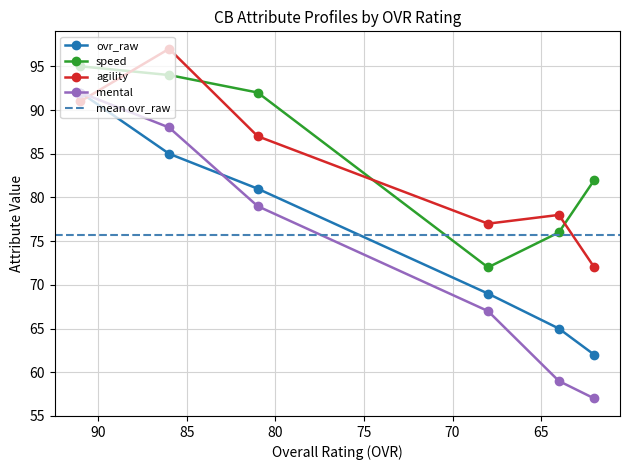

Reading left to right, transcribe all the data shown in this chart.

ovr_raw: Alex Mackey=92	Gabe Peterson=85	Garrett Howard=81	Jesse Ellis=69	Charles Scott=65	Matt Glenn=62
speed: Alex Mackey=95	Gabe Peterson=94	Garrett Howard=92	Jesse Ellis=72	Charles Scott=76	Matt Glenn=82
agility: Alex Mackey=91	Gabe Peterson=97	Garrett Howard=87	Jesse Ellis=77	Charles Scott=78	Matt Glenn=72
mental: Alex Mackey=92	Gabe Peterson=88	Garrett Howard=79	Jesse Ellis=67	Charles Scott=59	Matt Glenn=57